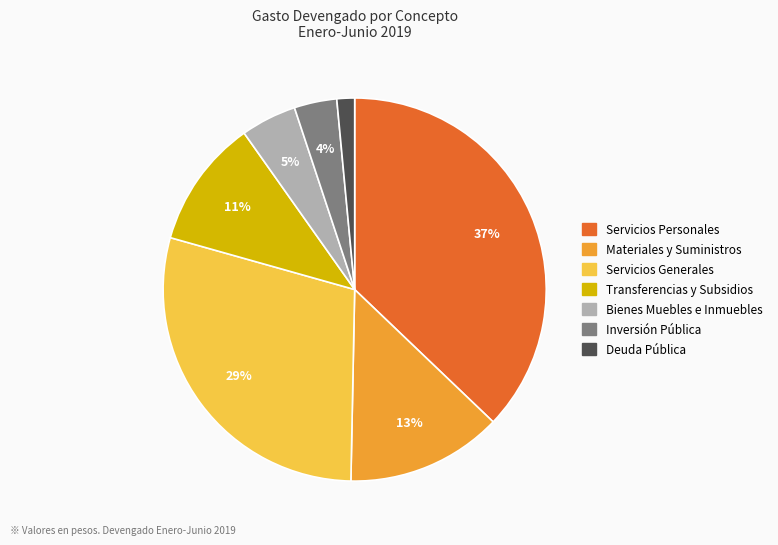

Between Deuda Pública and Transferencias y Subsidios, which is larger?

Transferencias y Subsidios